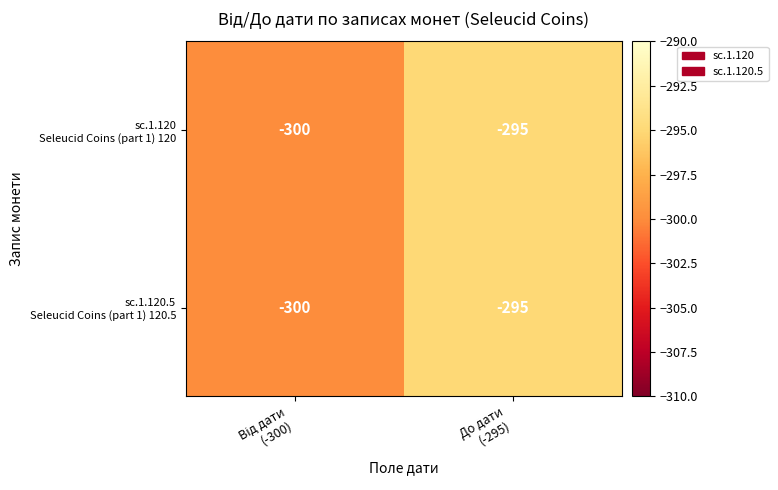

What is the maximum value shown in the chart?

-295